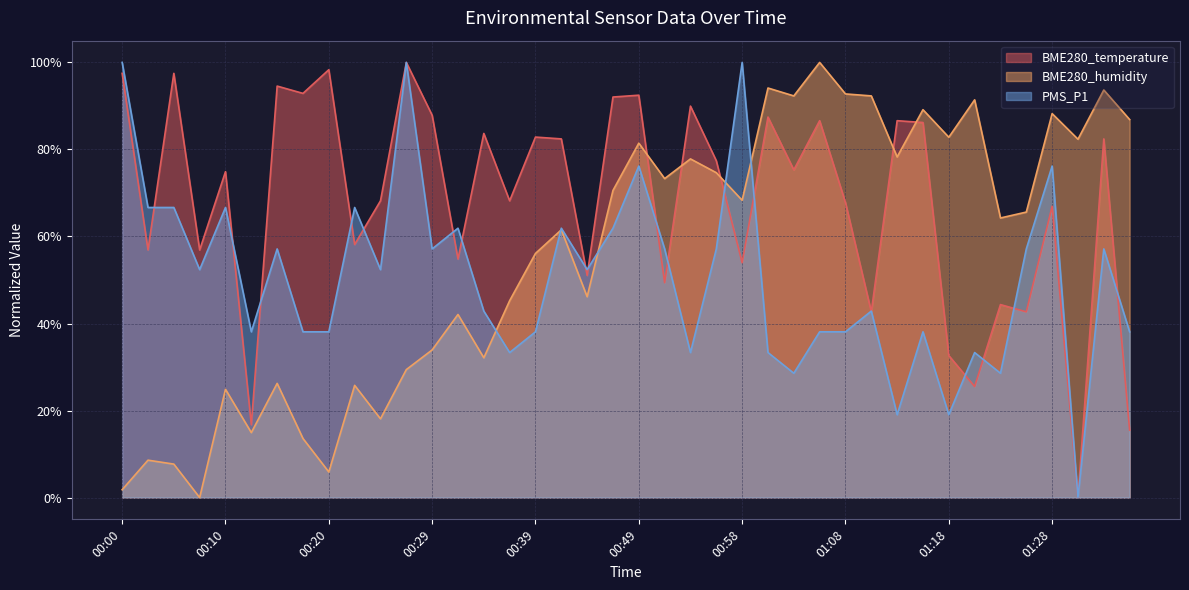

How many lines are shown in the chart?

3